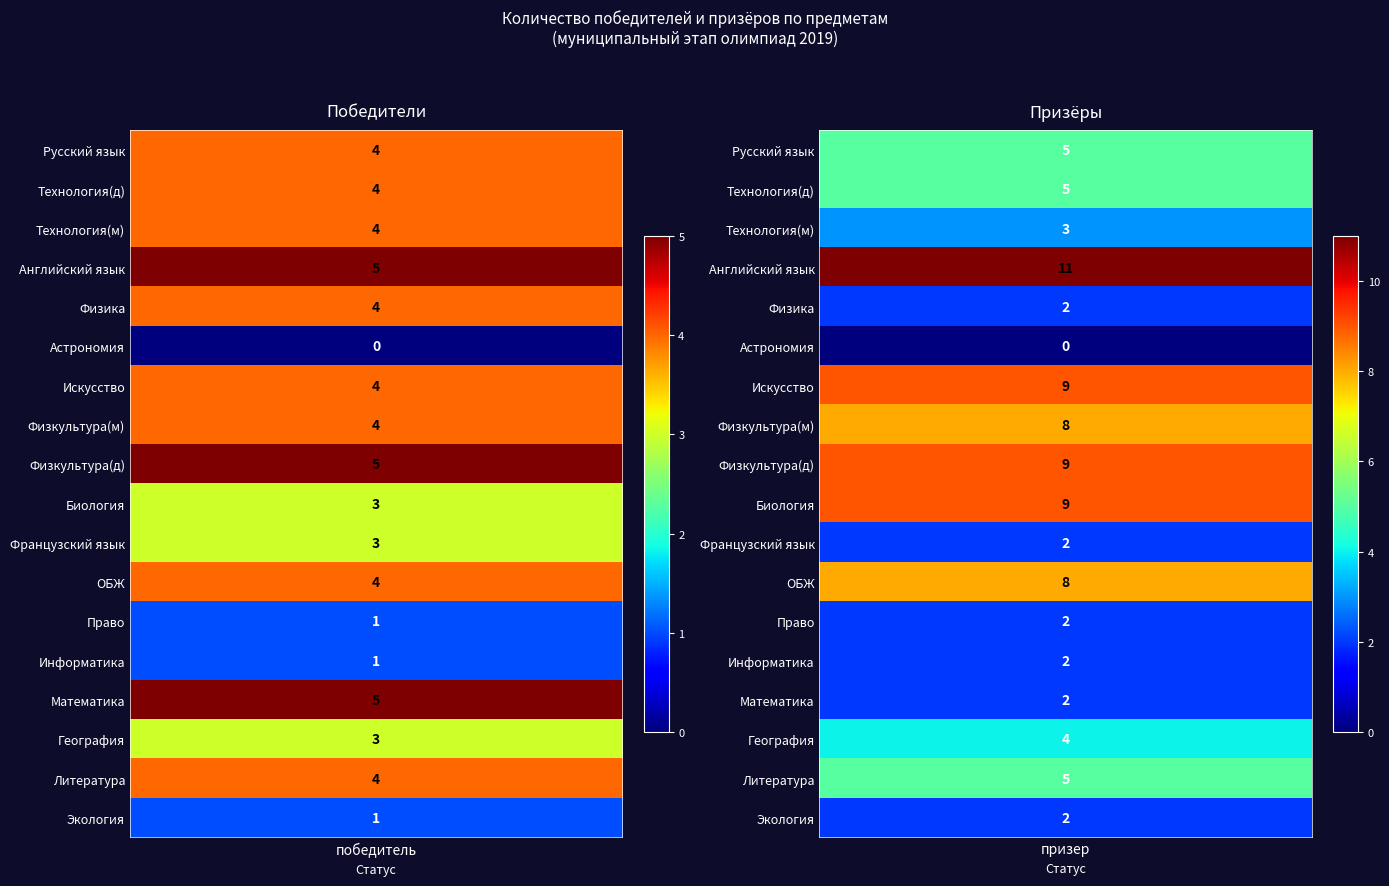

What is the sum of all Литература values?

9